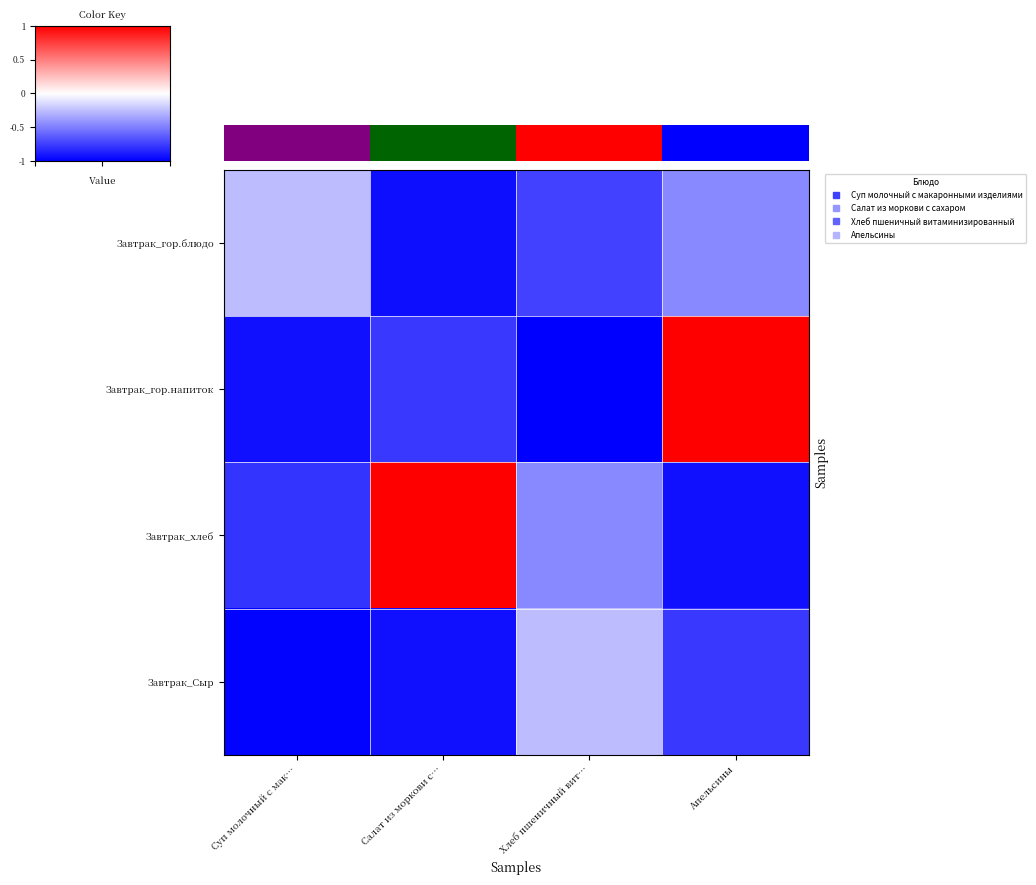

Which category has the lowest value across all series?

Хлеб пшеничный вит…